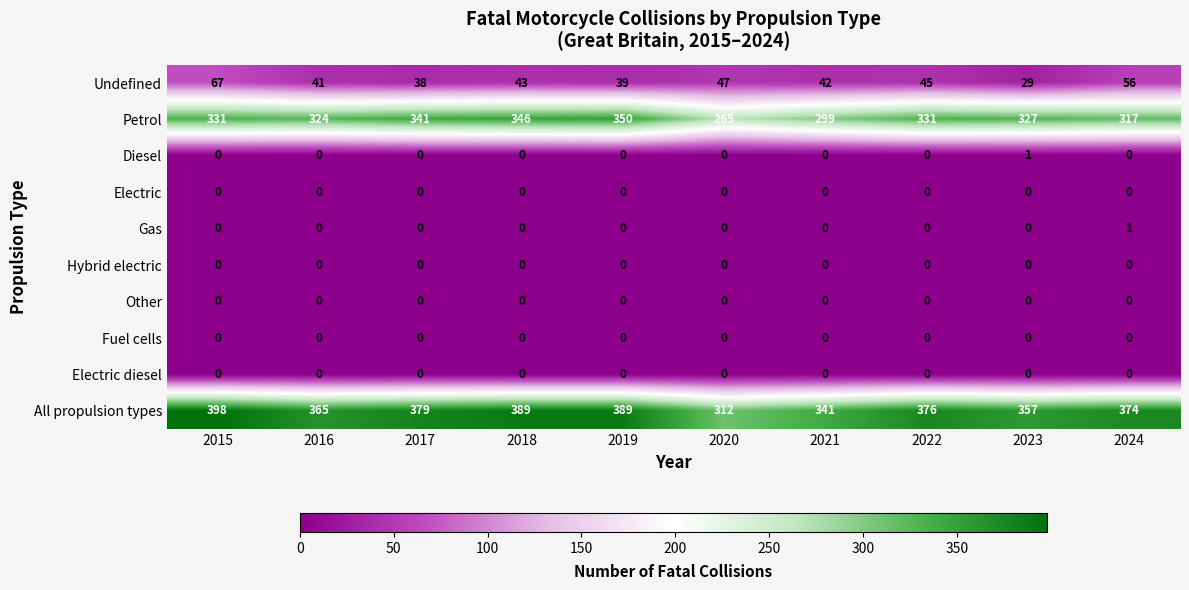

Where is Petrol nearest to the value 307?

2021